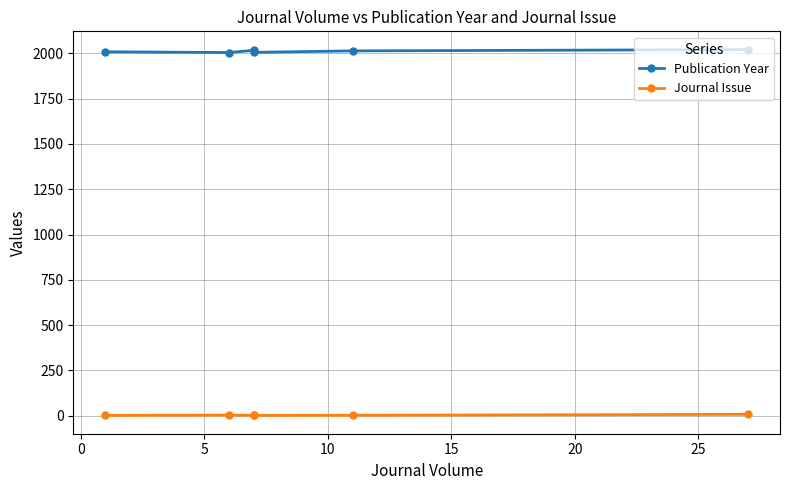

Reading right to left, transcribe all the data shown in this chart.

Publication Year: 2021	2014	2006	2017	2005	2009
Journal Issue: 7	2	1	1	3	1